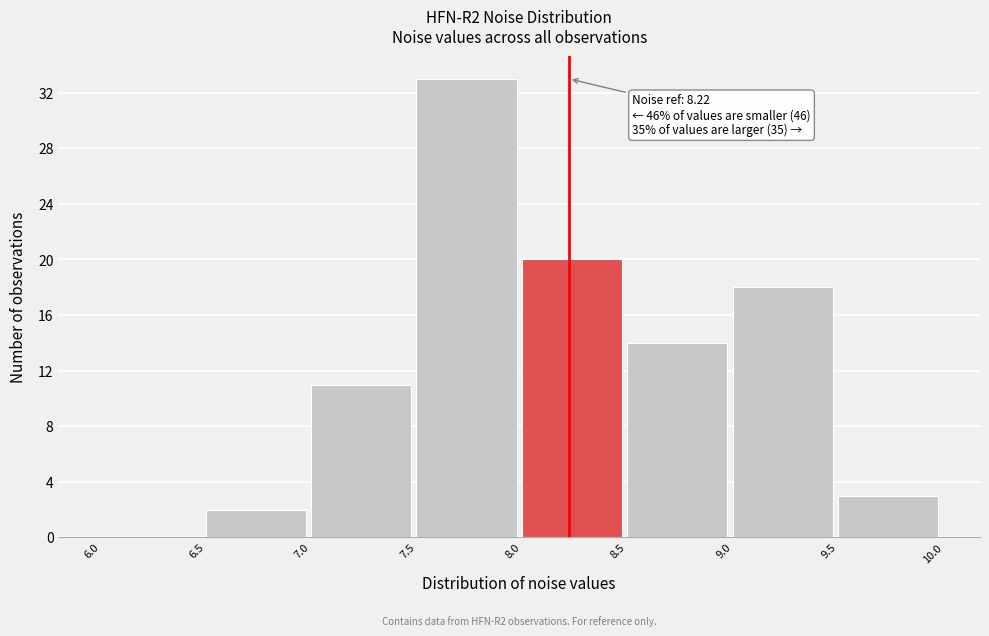

Which range on the x-axis has the tallest bar?

7.5 to 8.0